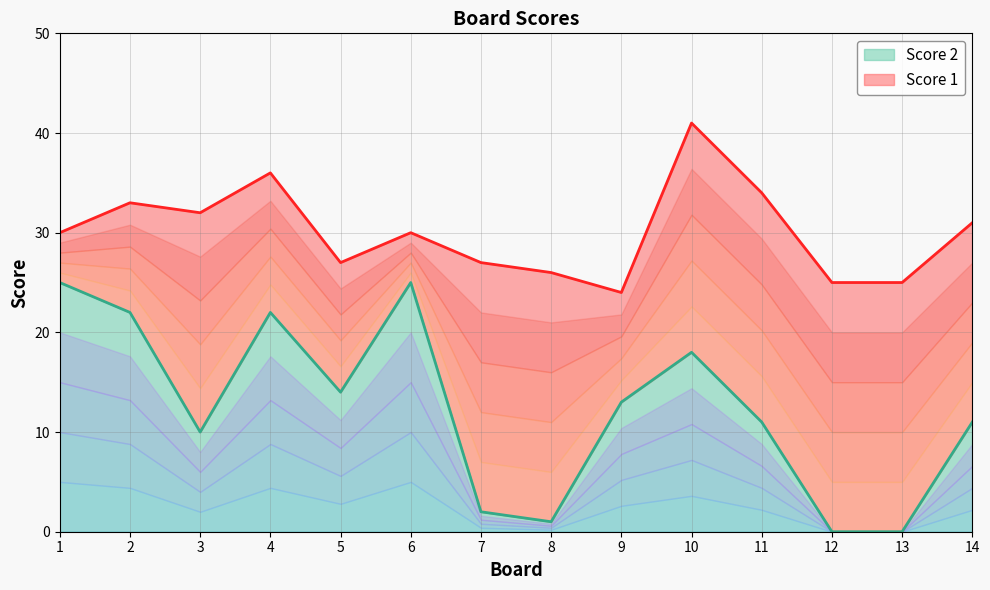

The value of Score 2 at 8 is 1. True or false?

True